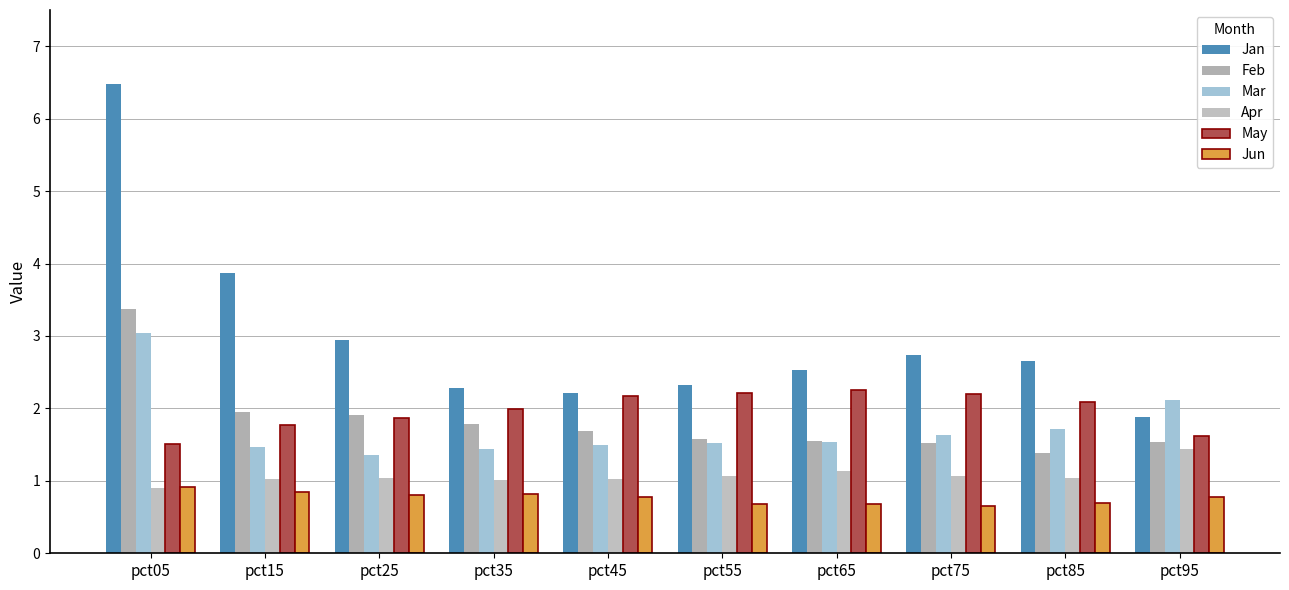

At which label is Mar closest to 2?

pct95